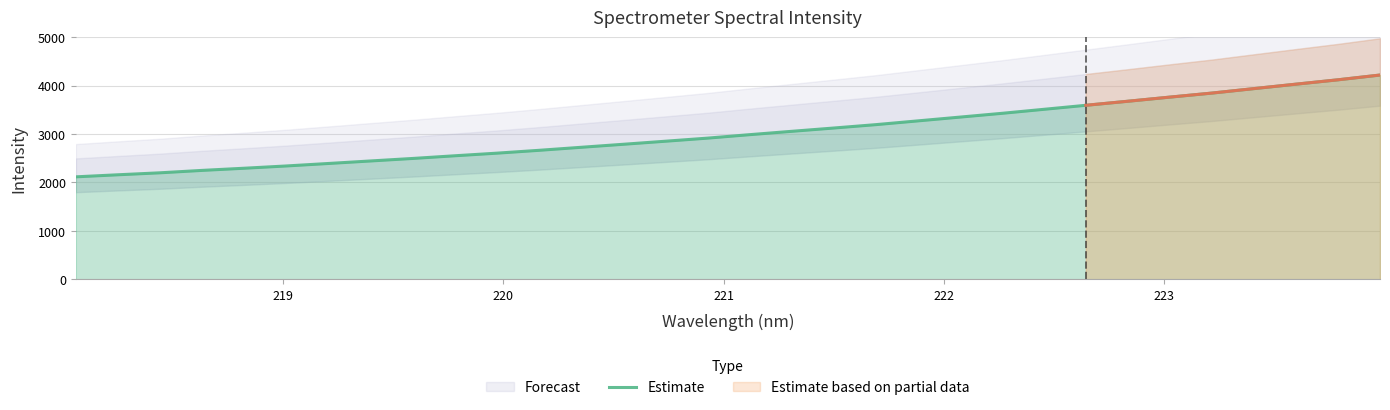

What is the maximum value for Estimate?

4216.9